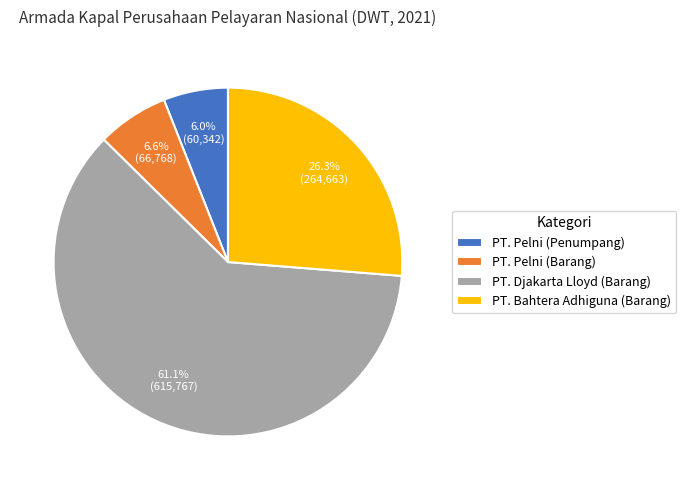

Which category accounts for the majority?

PT. Djakarta Lloyd (Barang)